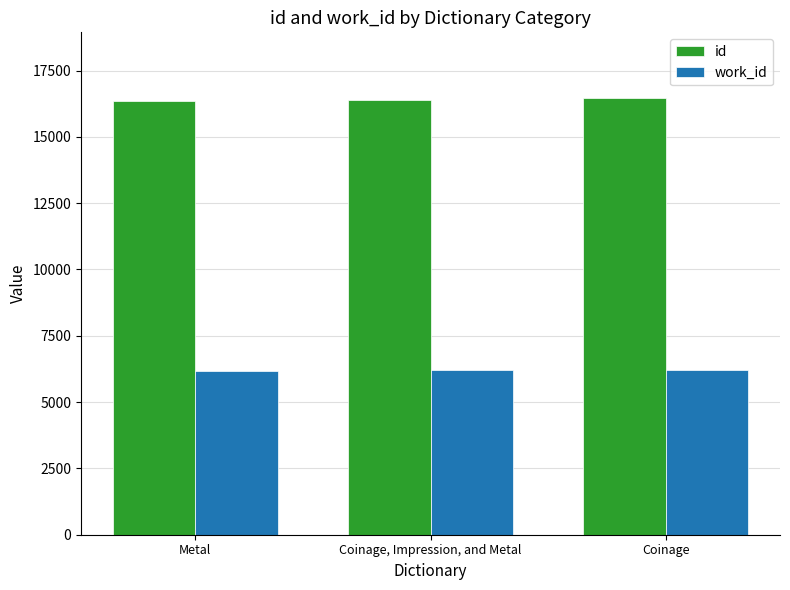

Which series has the largest total across all categories?

id